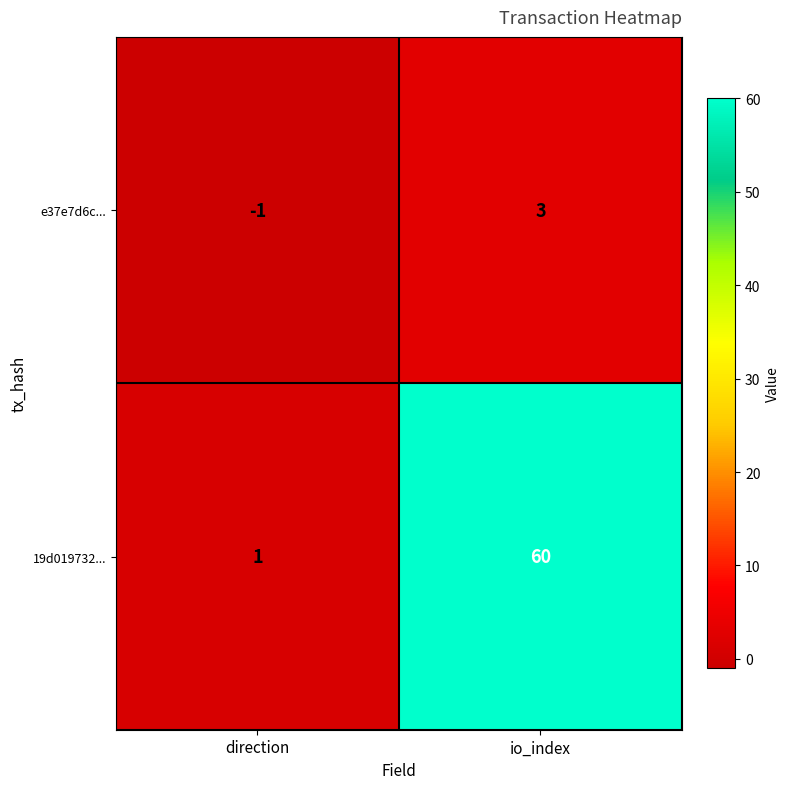

Is it true that e37e7d6c... equals 3 at io_index?

True